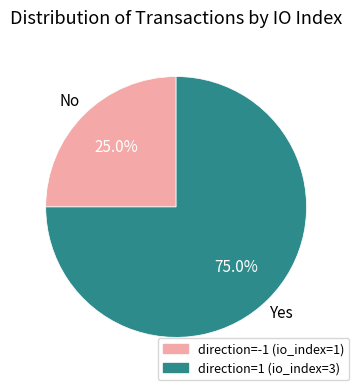

The direction=-1 (io_index=1) slice represents 15% of the pie. True or false?

False